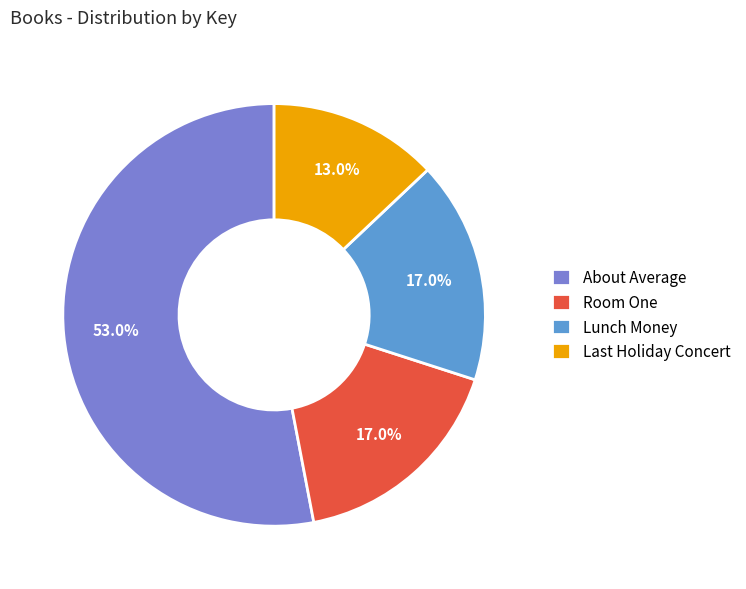

Is there a majority slice in this chart?

Yes